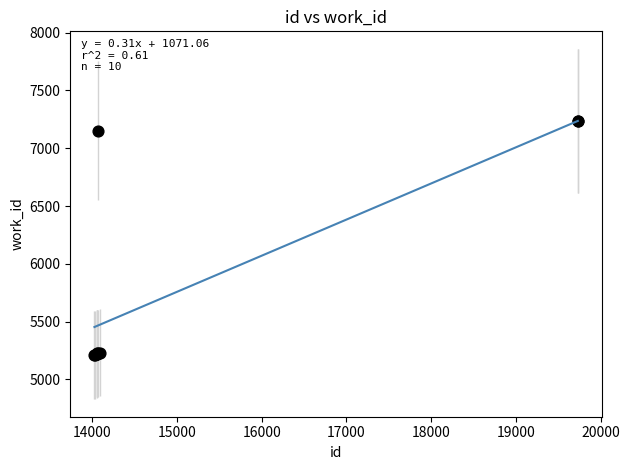

What Y value in the scatter plot is closest to 6223?

7151